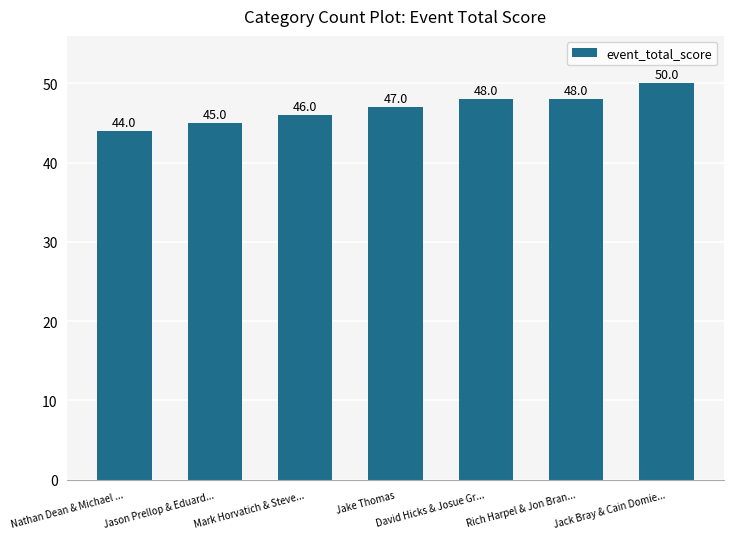

How many bars are there in total?

7